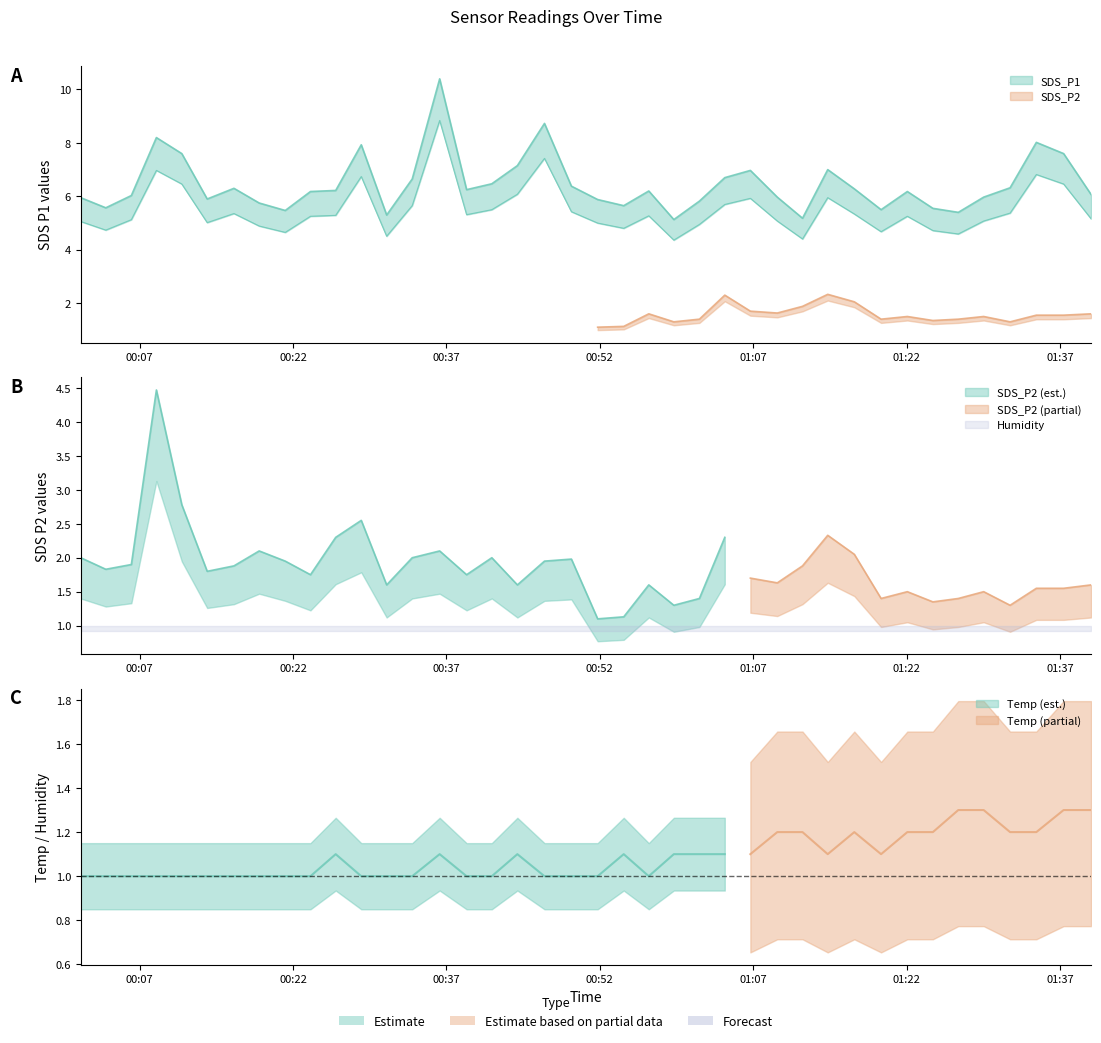

Which series changed the most between 2023/02/26 00:03:41 and 2023/02/26 00:38:58?

SDS_P1